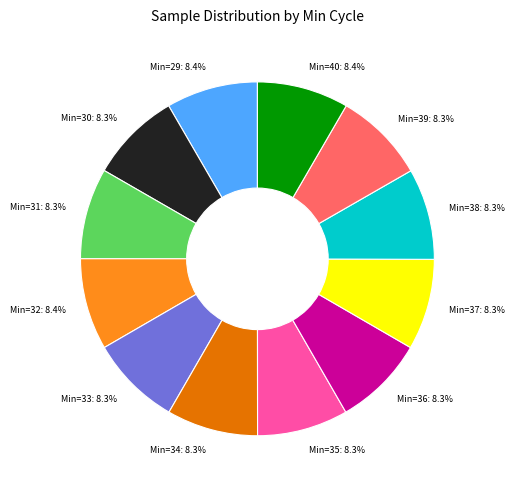

Is there any slice that represents more than half of the pie?

No